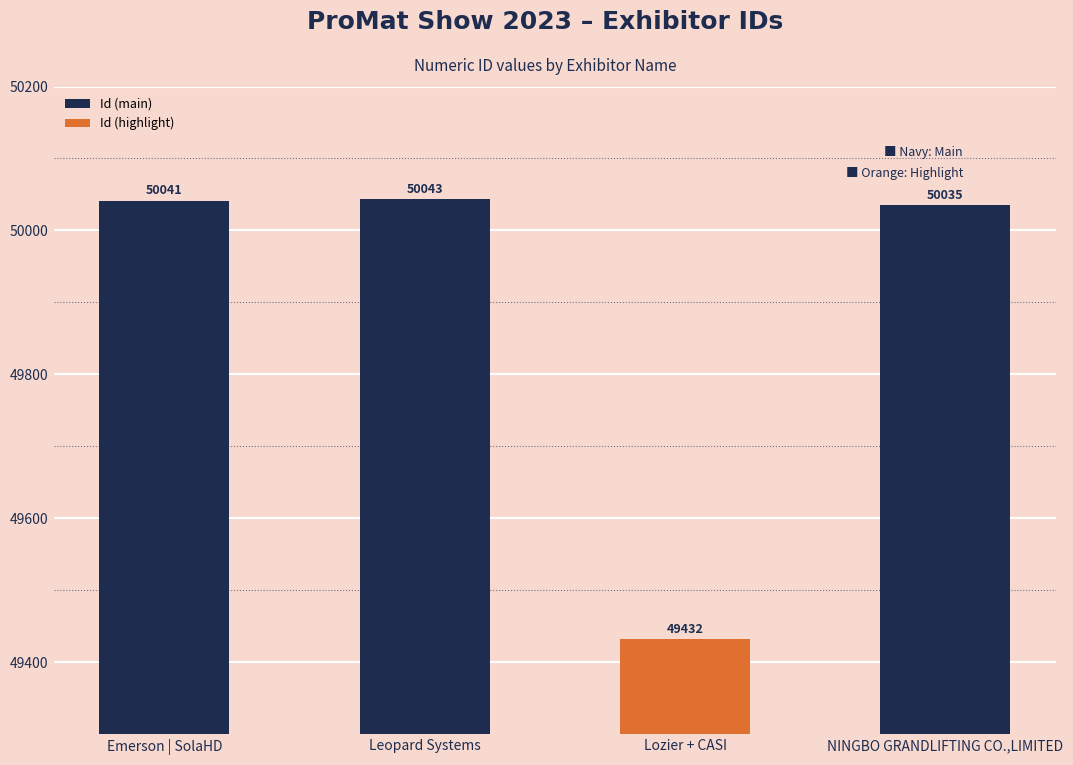

Where is the data nearest to the value 49737?

NINGBO GRANDLIFTING CO.,LIMITED